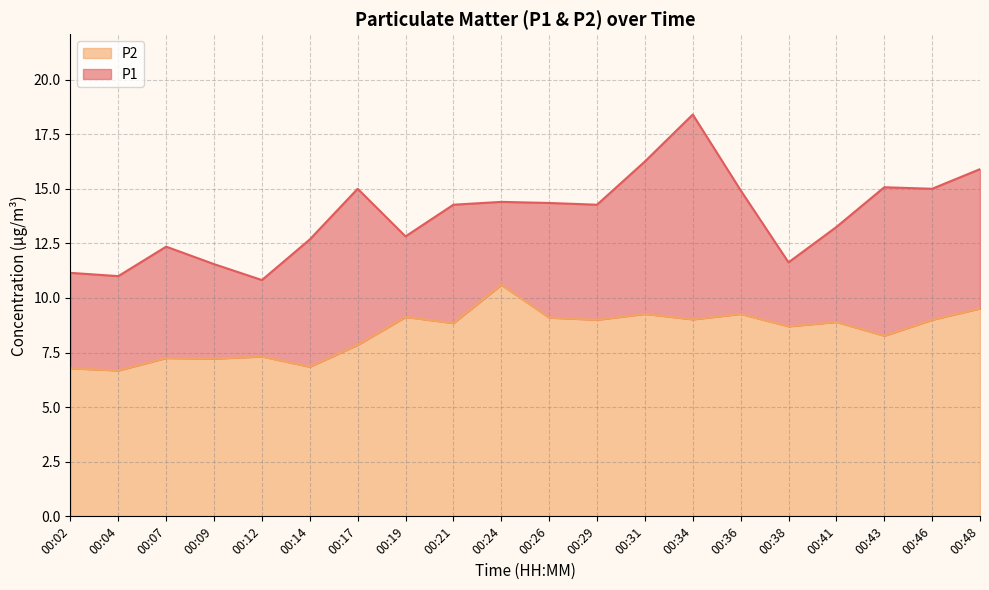

Rank the series by their maximum value, from lowest to highest.

P2, P1